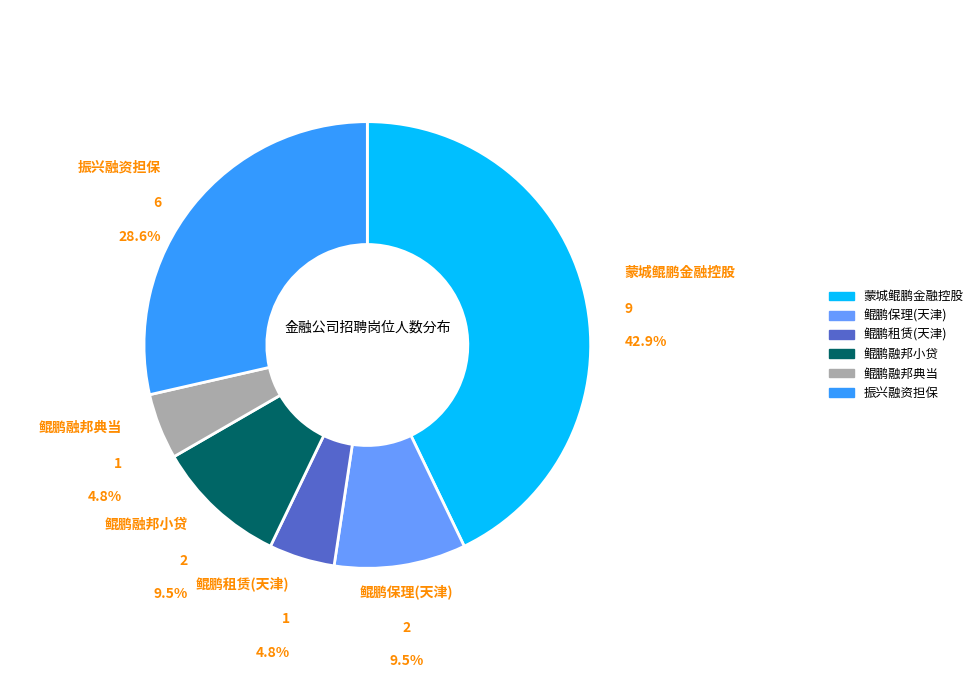

How many segments does this pie chart have?

6